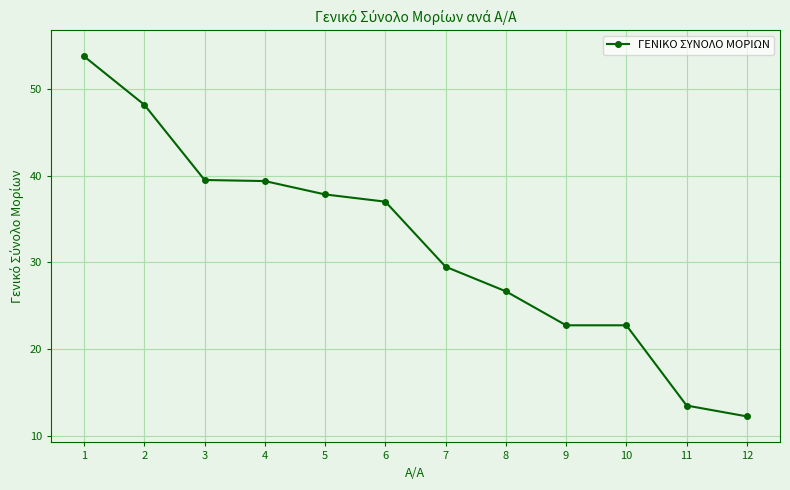

Which label corresponds to the smallest value in the chart?

12